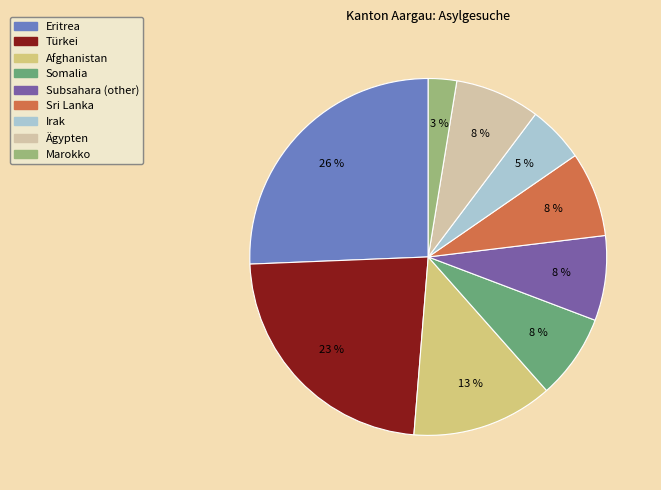

Which has a higher value, Eritrea or Ägypten?

Eritrea